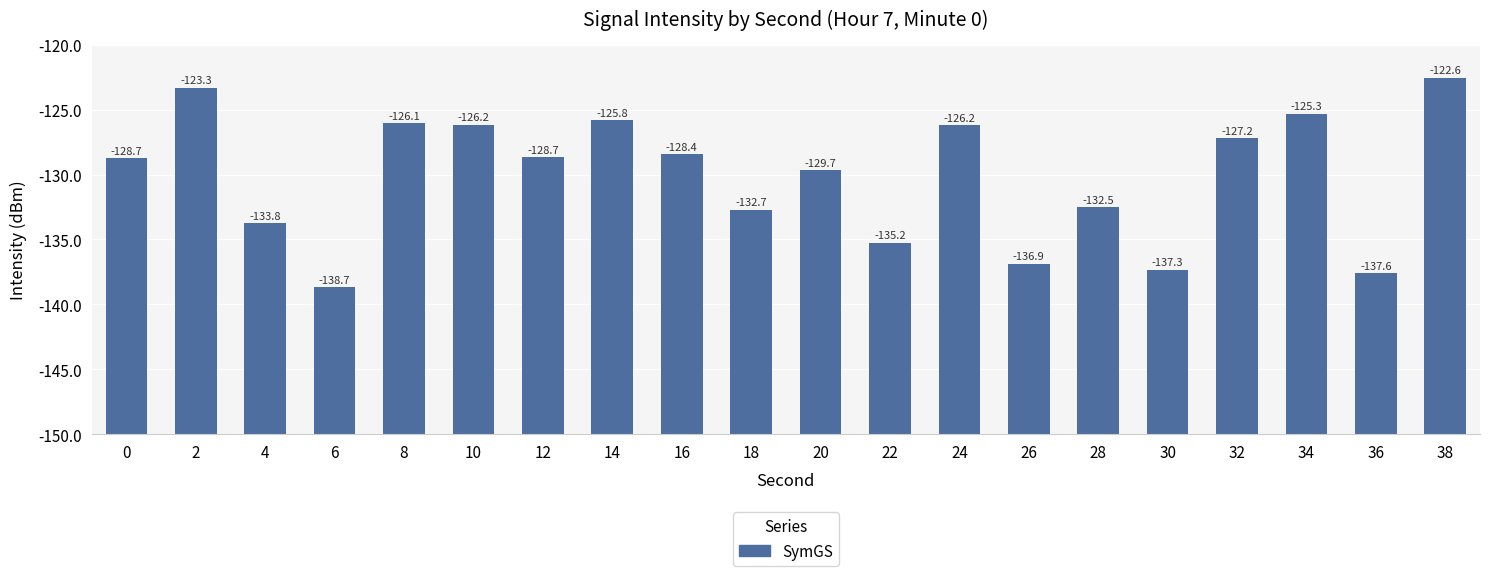

Does the chart contain any negative values?

No